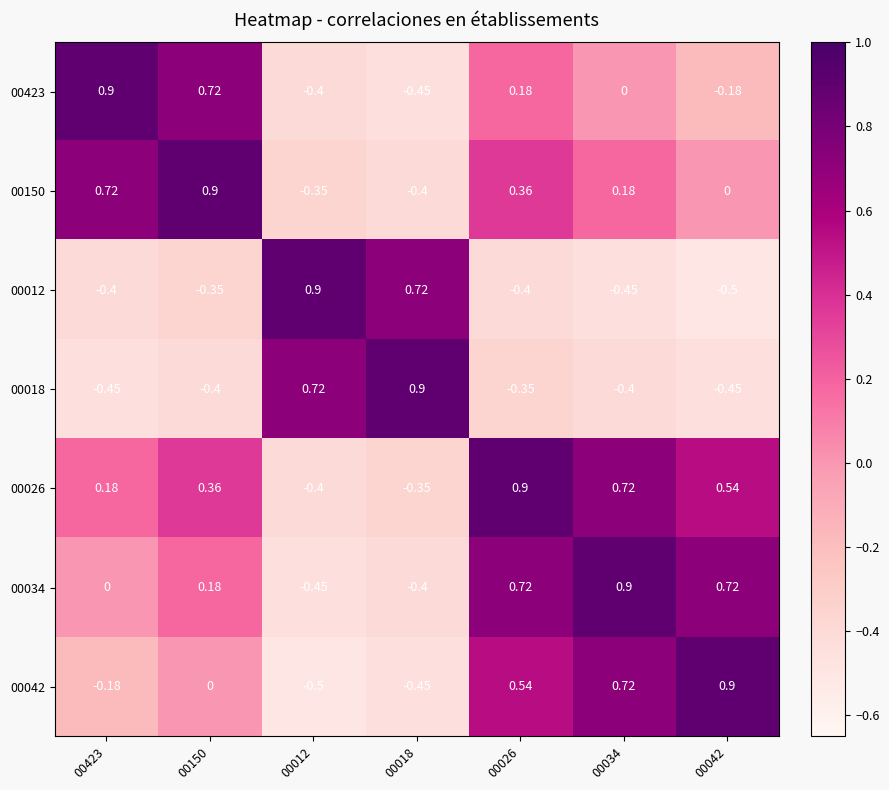

Is the value of 00150 at 00018 greater than the value of 00012 at 00042?

Yes